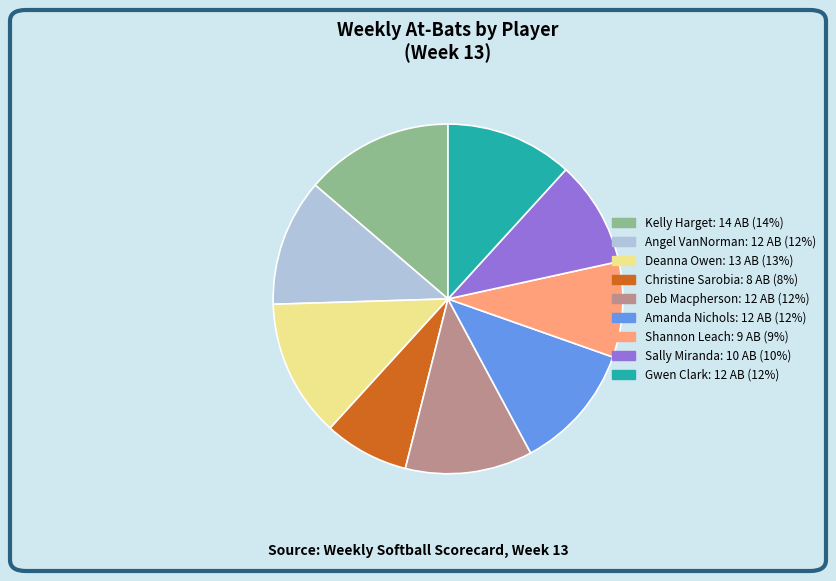

Is it true that Deb Macpherson is 12% of the pie?

True